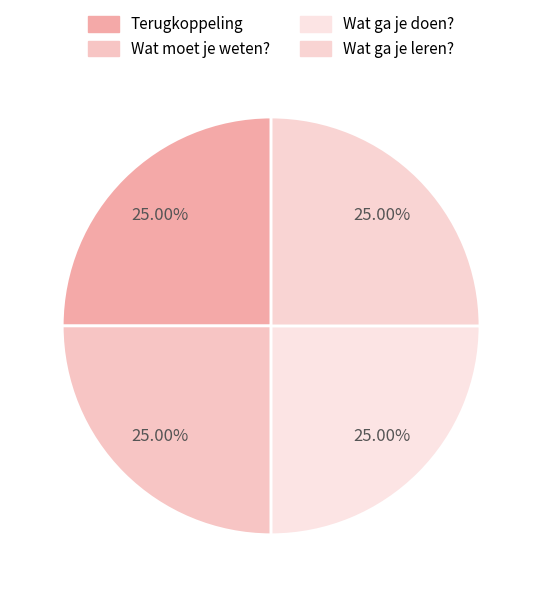

Count the number of slices in the pie.

4